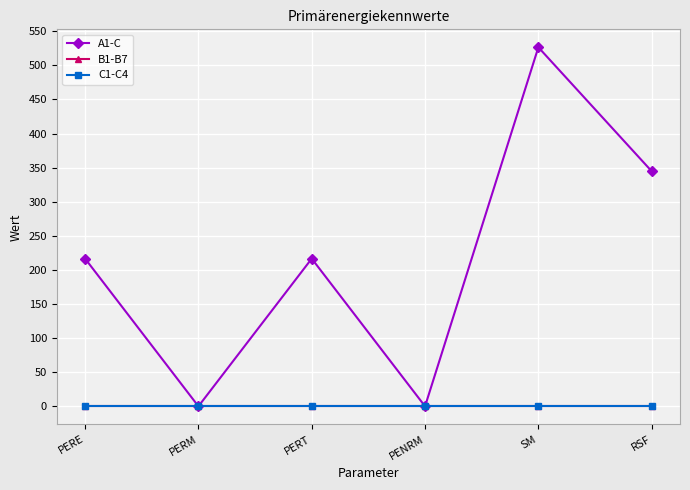

Does the chart have visible grid lines?

Yes